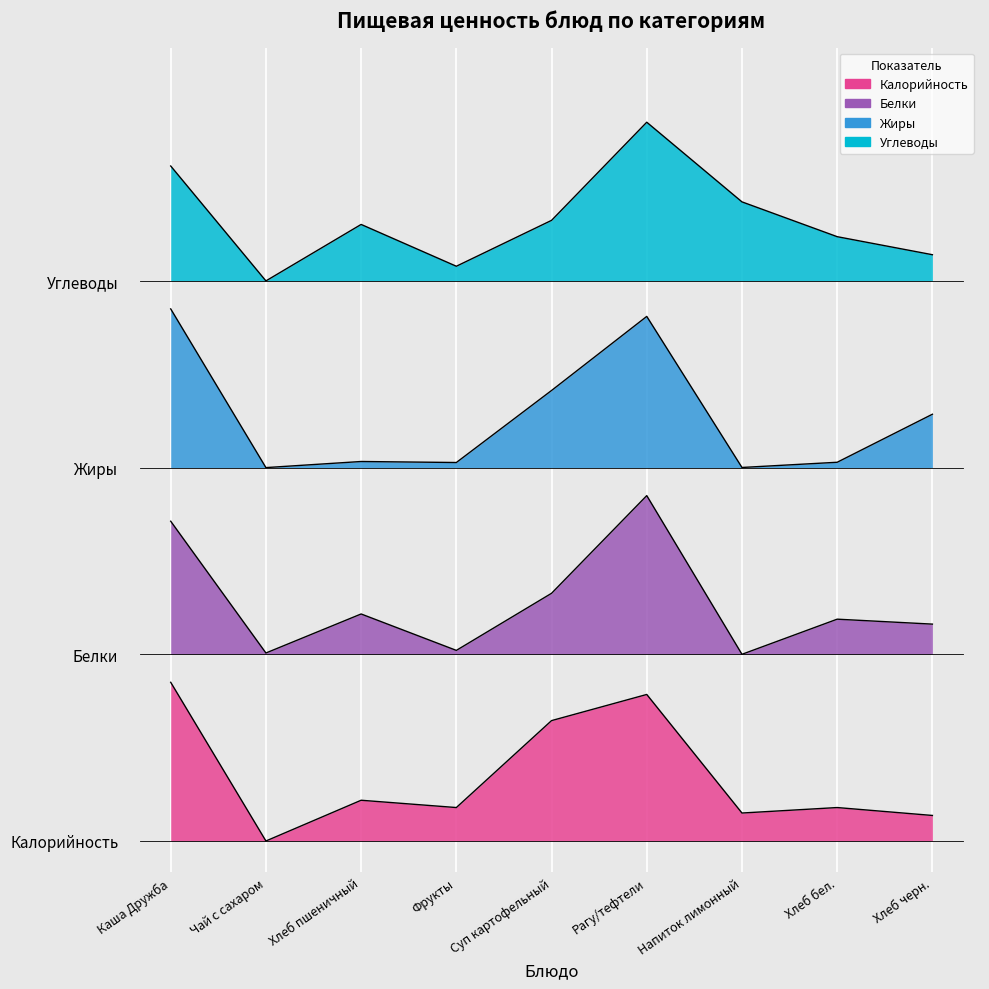

True or false: Углеводы has more than 0 interior local peaks.

True